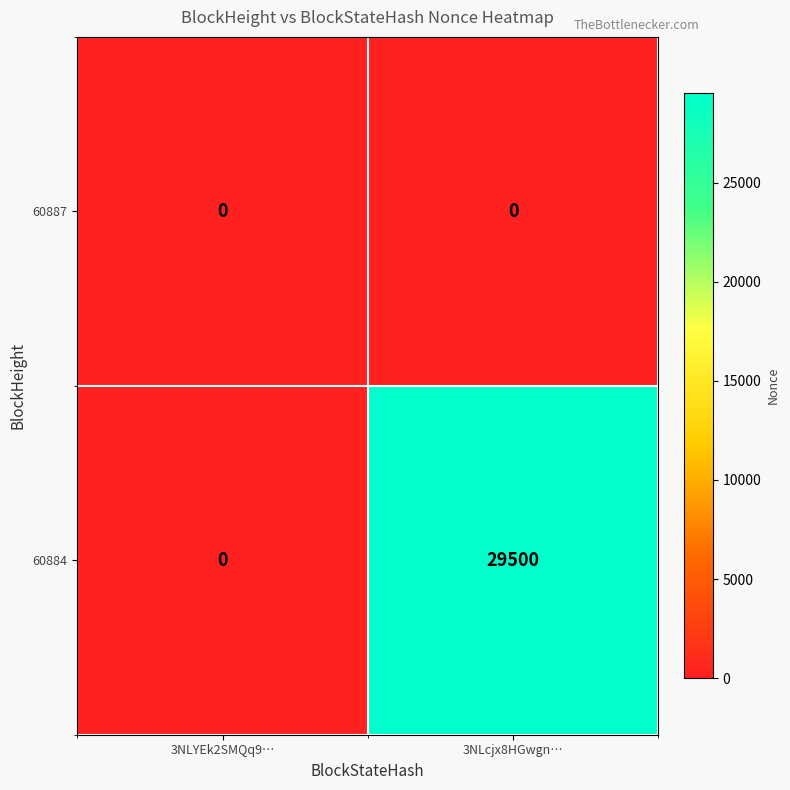

List the series in order of their overall mean, lowest first.

60887, 60884